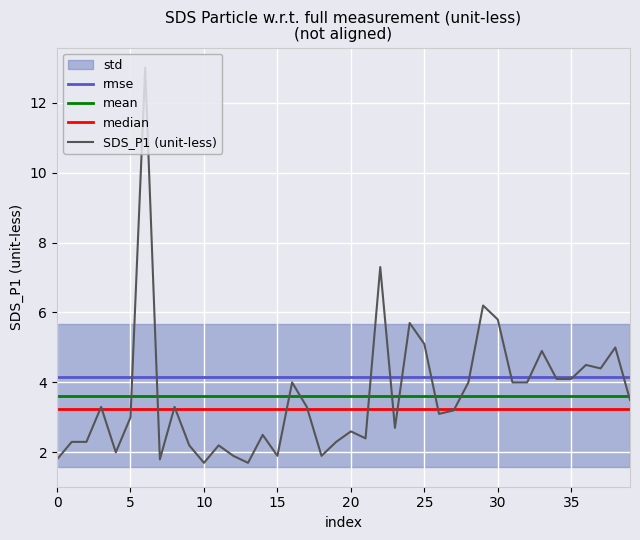

Approximately how many times larger is the value at 6 compared to 13?

7.6